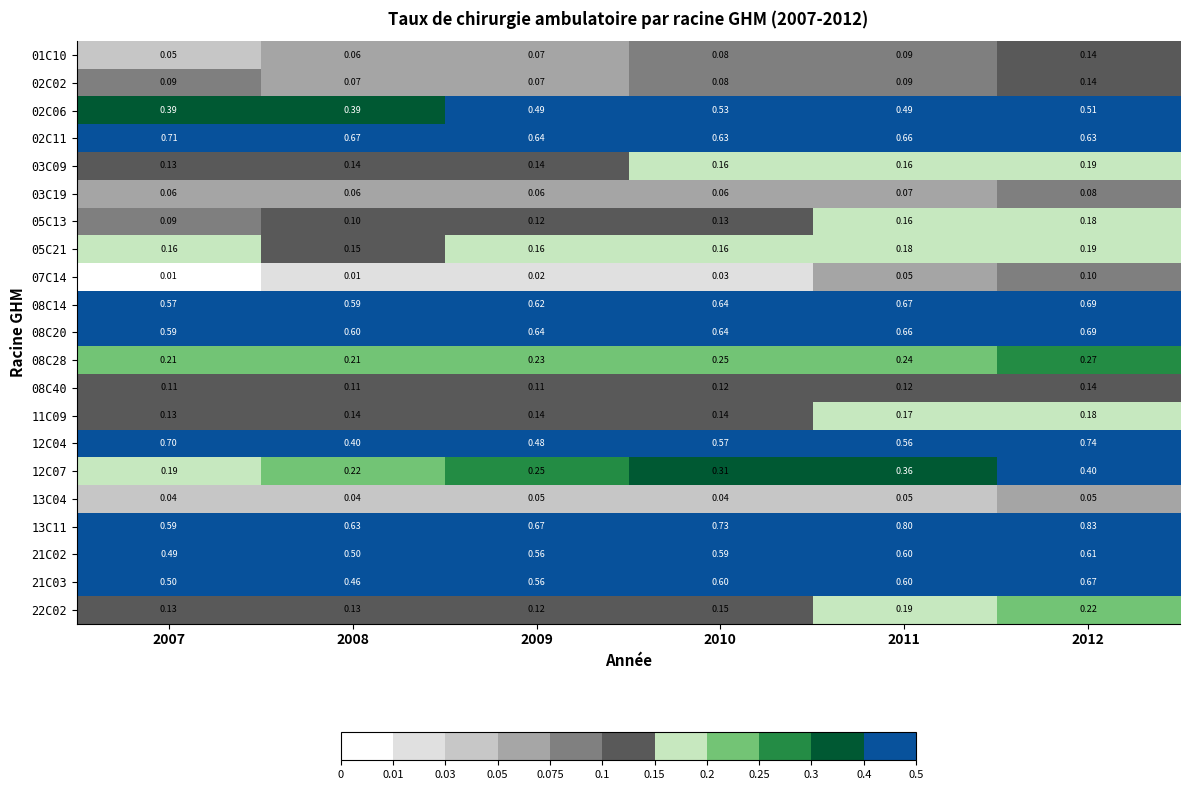

Is the value of 03C19 at 2007 greater than the value of 11C09 at 2011?

No